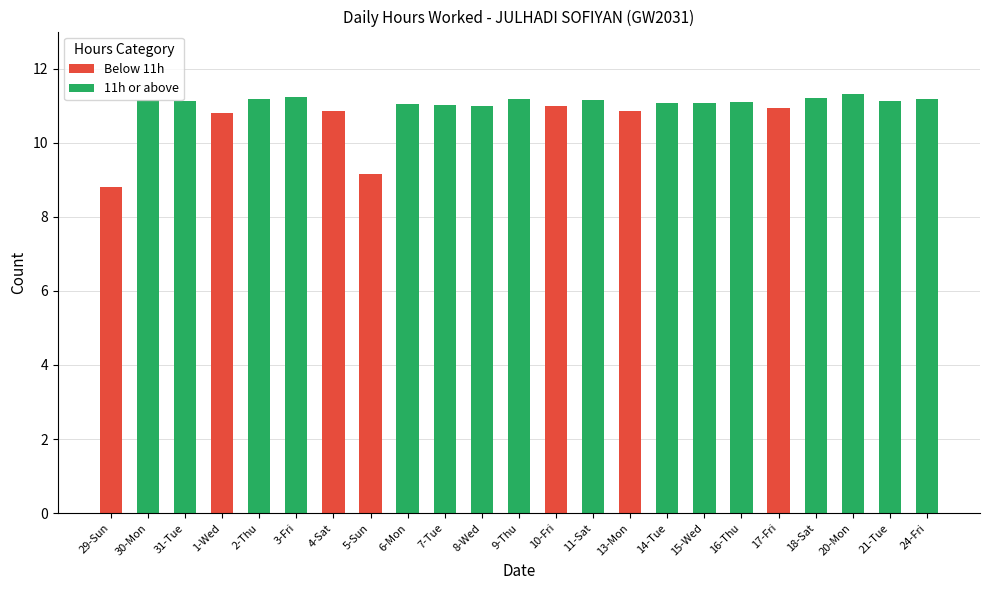

What is the average value?

10.9